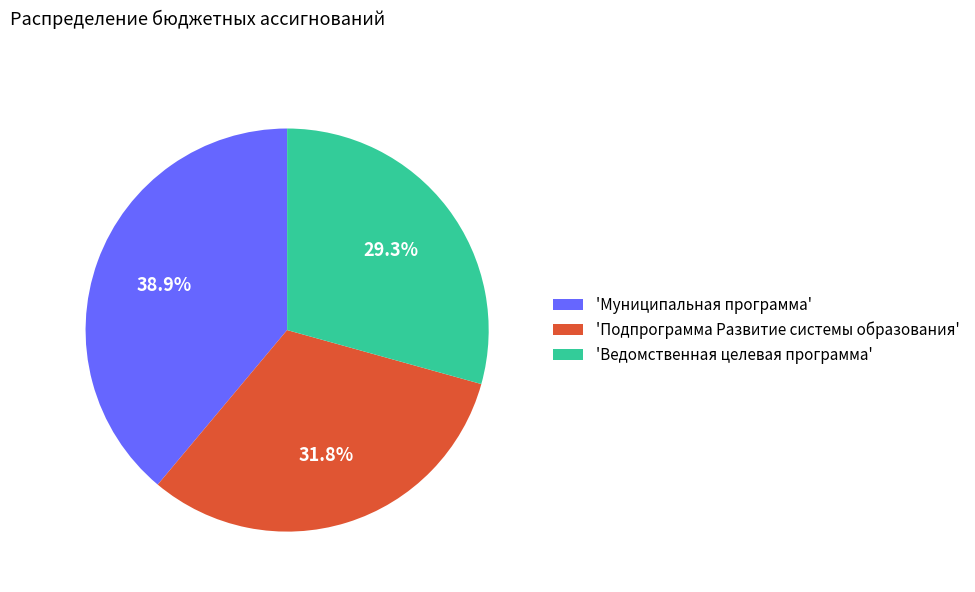

Rank the categories by value from highest to lowest.

'Муниципальная программа', 'Подпрограмма Развитие системы образования', 'Ведомственная целевая программа'